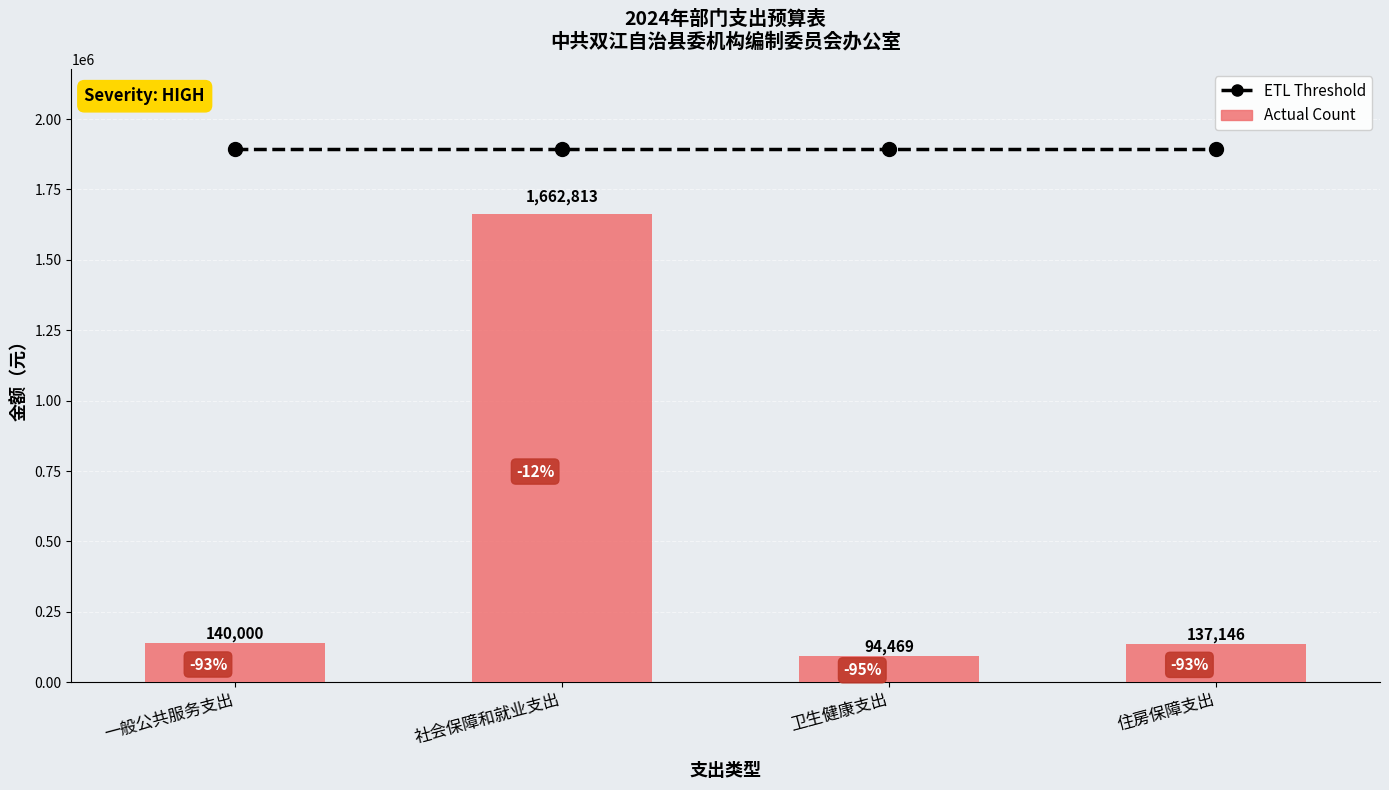

Are the bars grouped side by side (vs. stacked)?

Yes